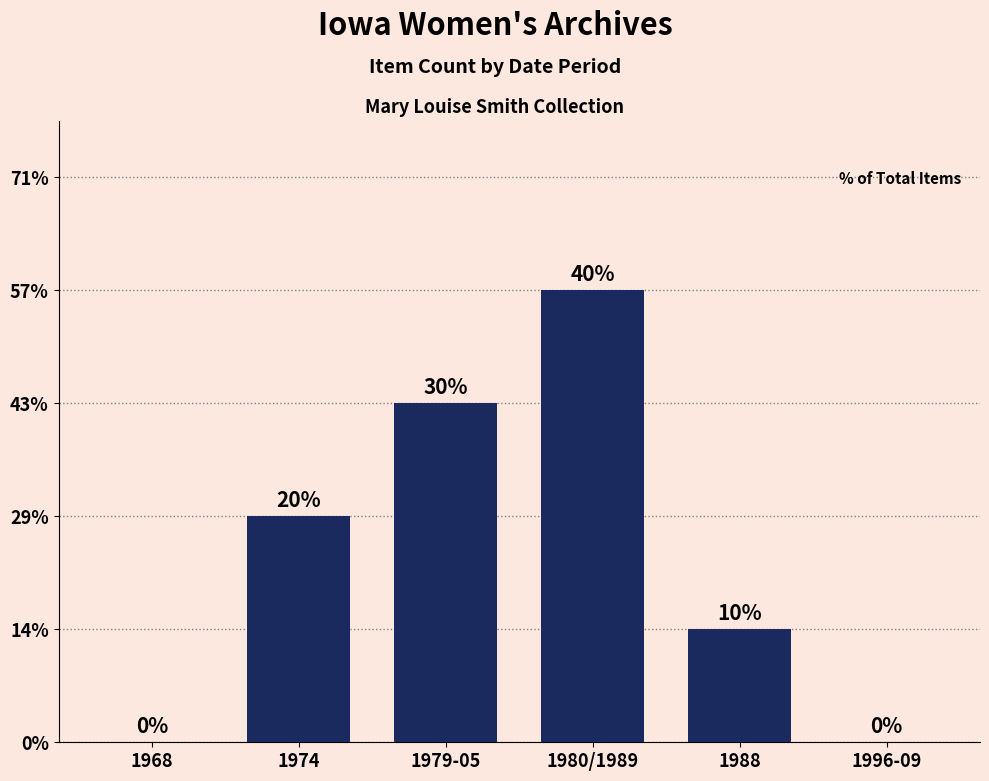

True or false: the data shows 3 at 1974.

False